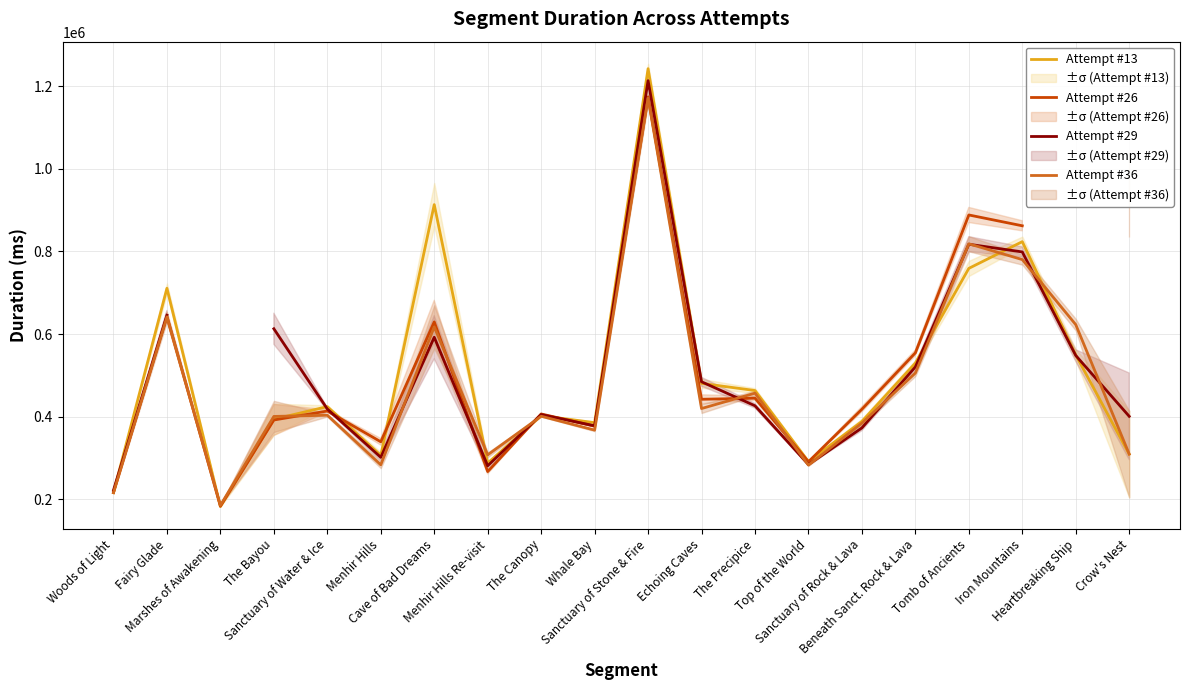

What is the difference between the maximum and second lowest values in the Attempt #13 series?

1026798